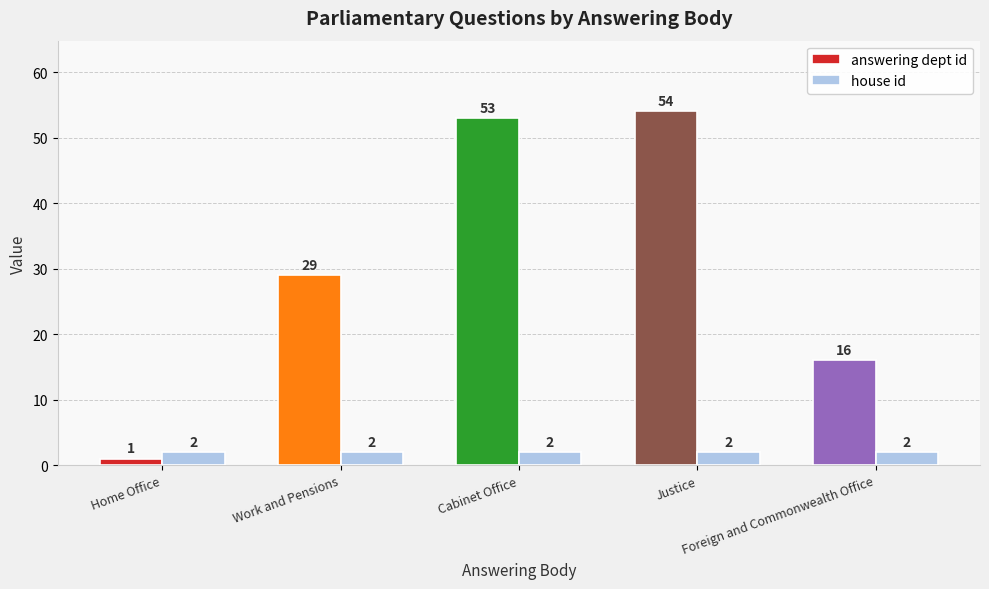

What is the label of the 3rd bar from the left?

Cabinet Office